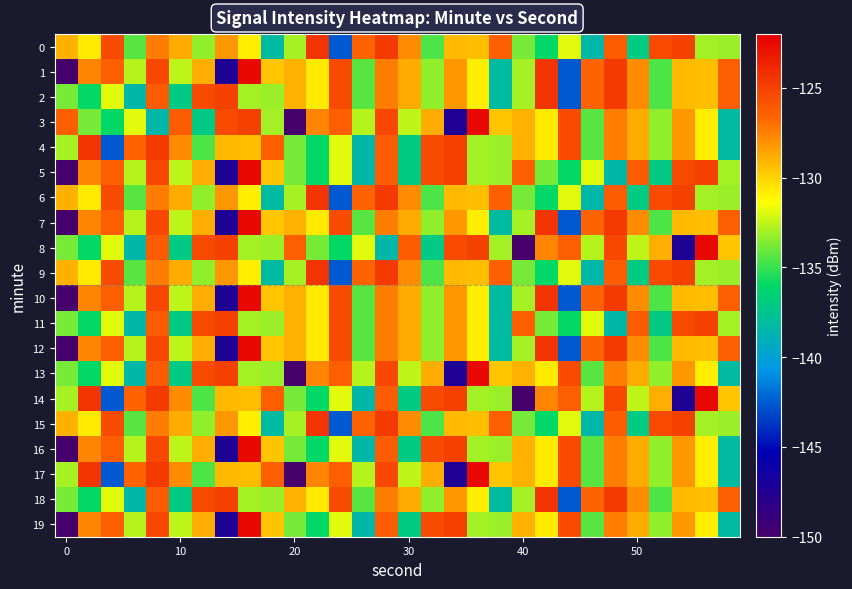

Which series has the largest range (max minus min)?

1